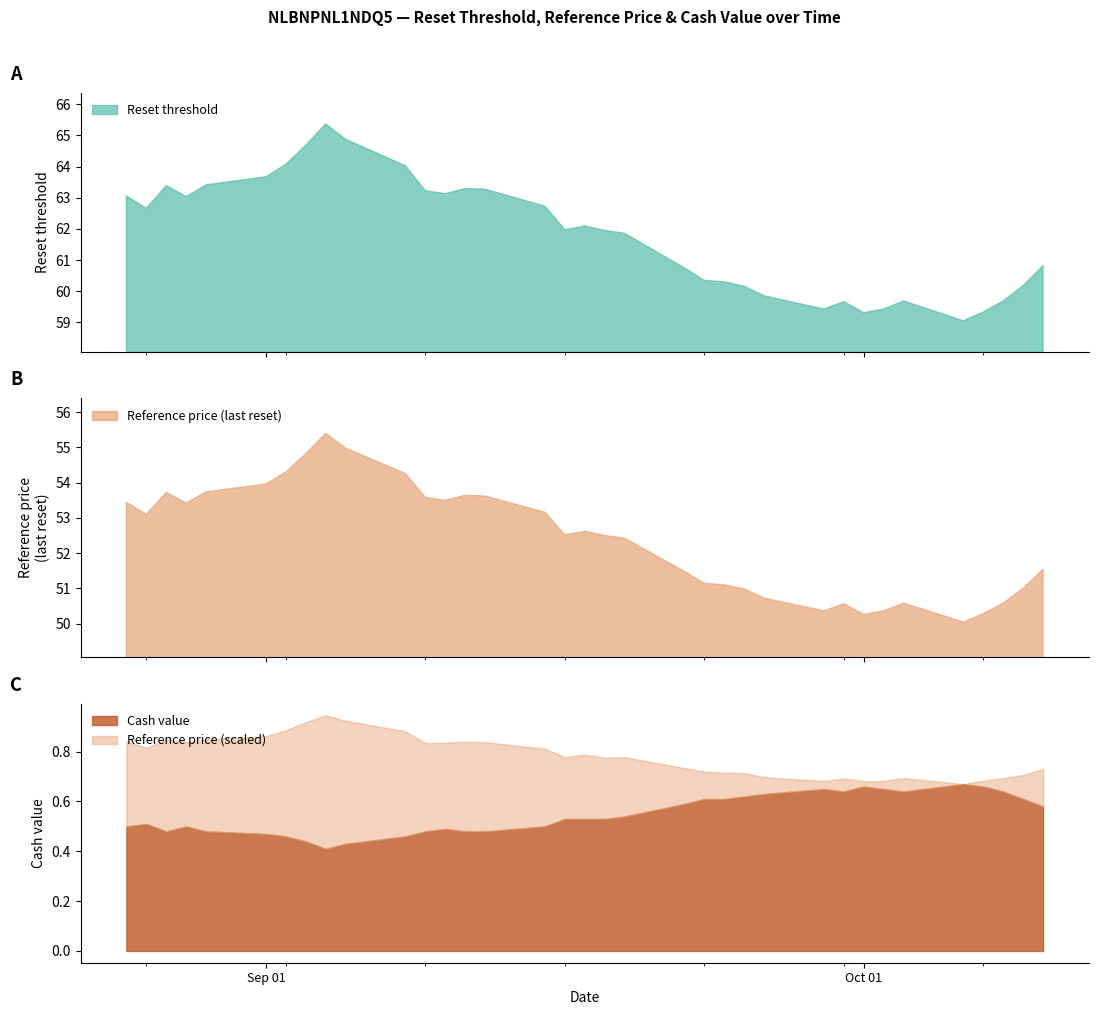

At which label is Cash value closest to 0?

2025-09-04